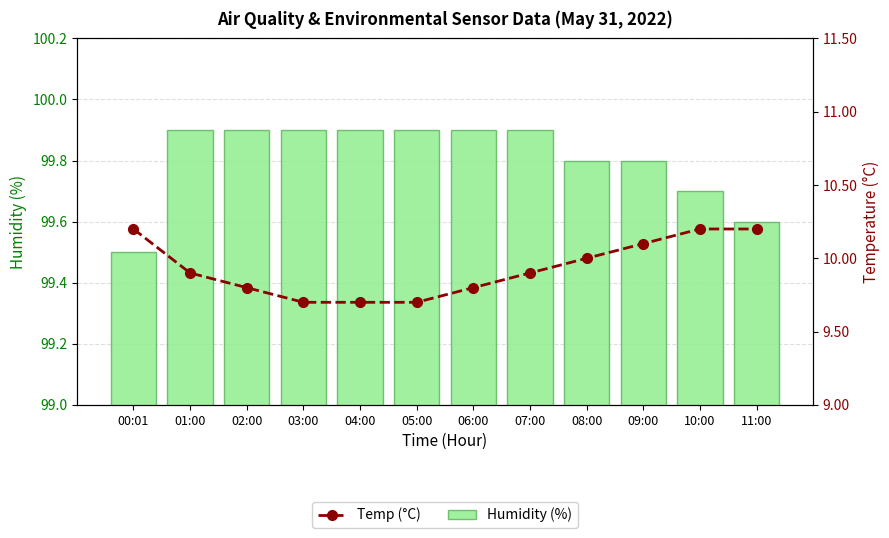

The Humidity (%) series shows 99.9 at 02:00. True or false?

True